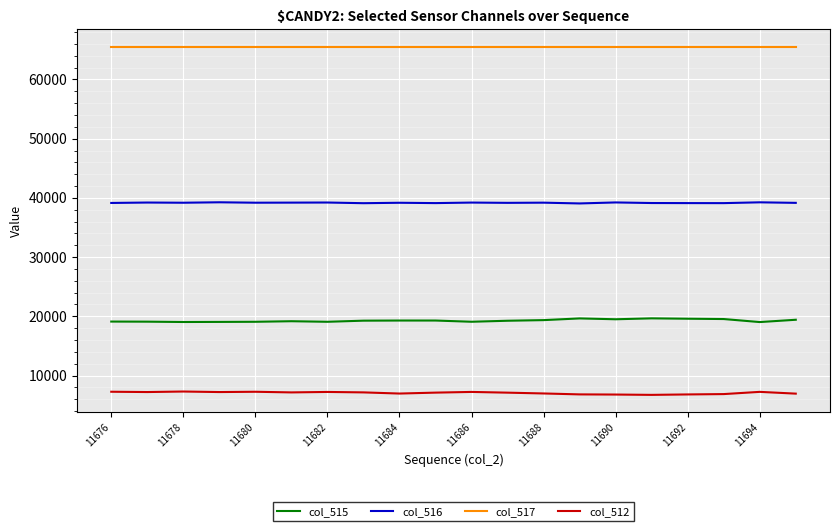

True or false: col_516 and col_512 cross at least once.

False